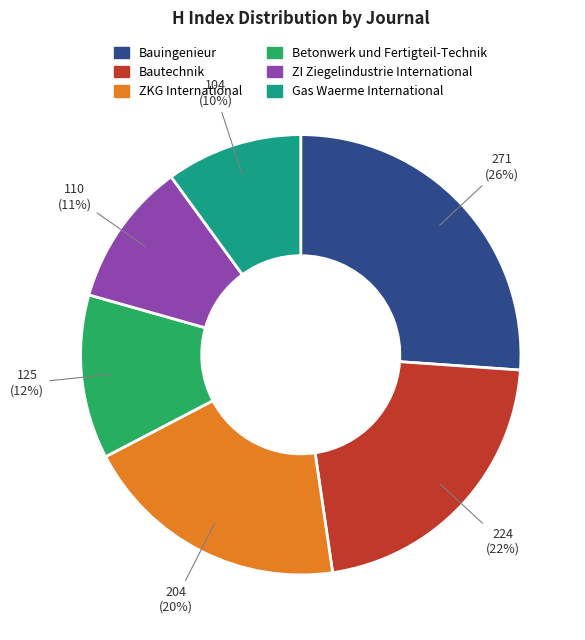

To the nearest percent, what portion does Betonwerk und Fertigteil-Technik represent?

12%